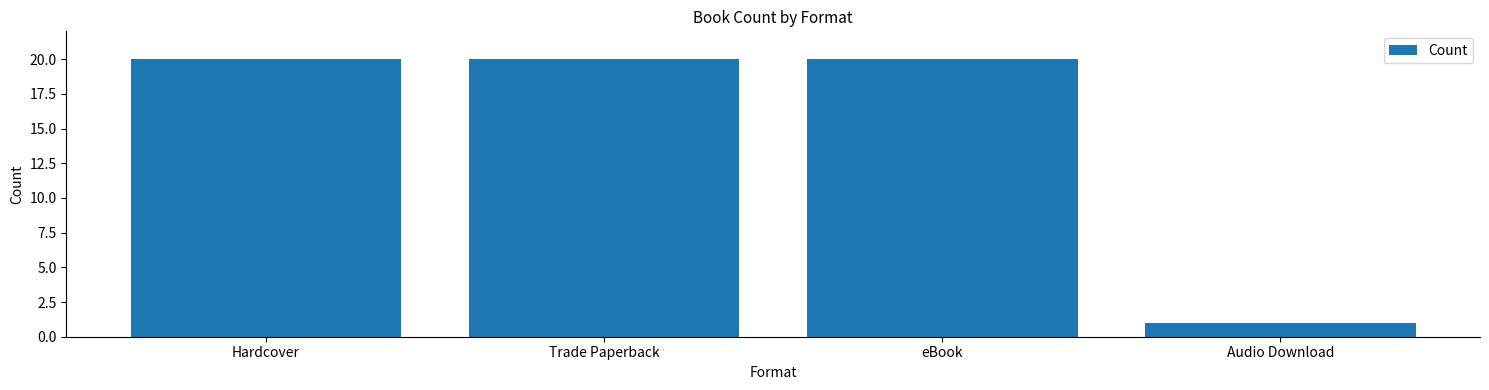

Reading left to right, list all the values displayed in this chart.

20	20	20	1